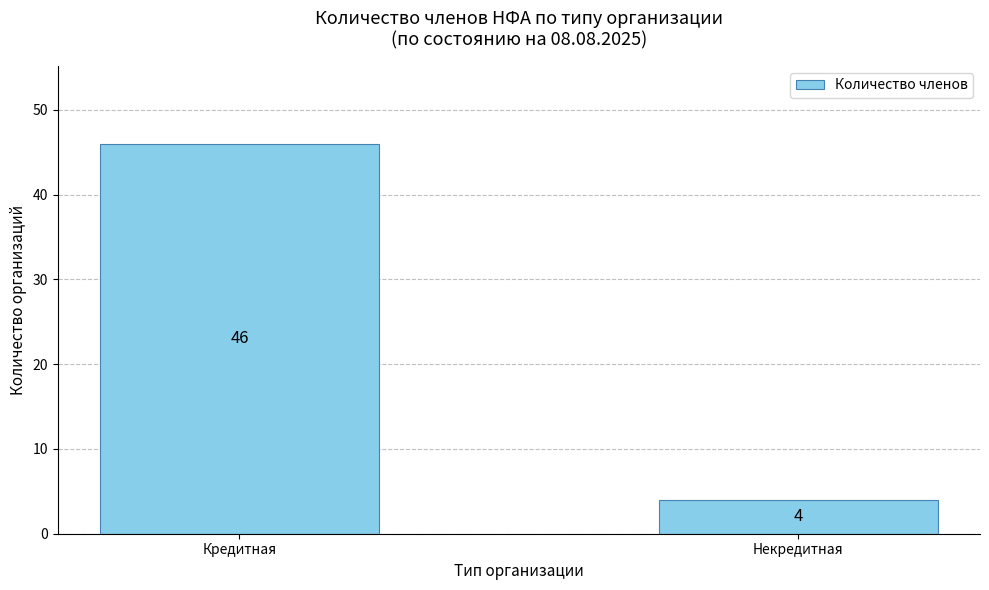

The chart shows a value of 4 at Некредитная. True or false?

True